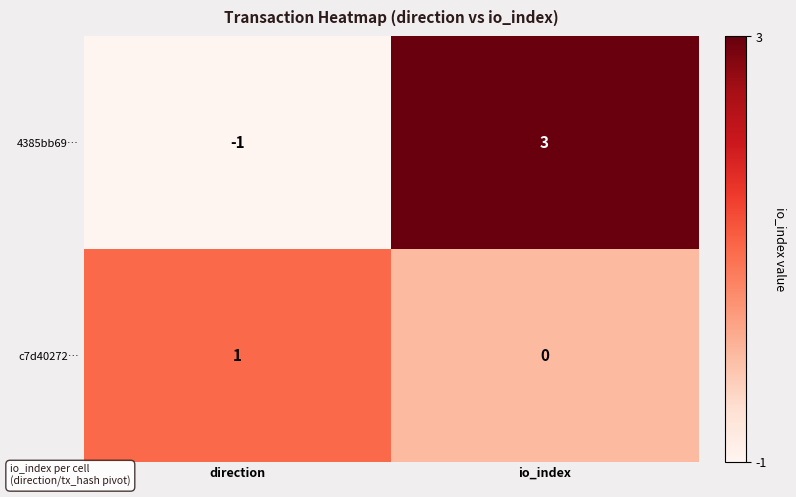

Where is c7d40272… nearest to the value 0?

io_index